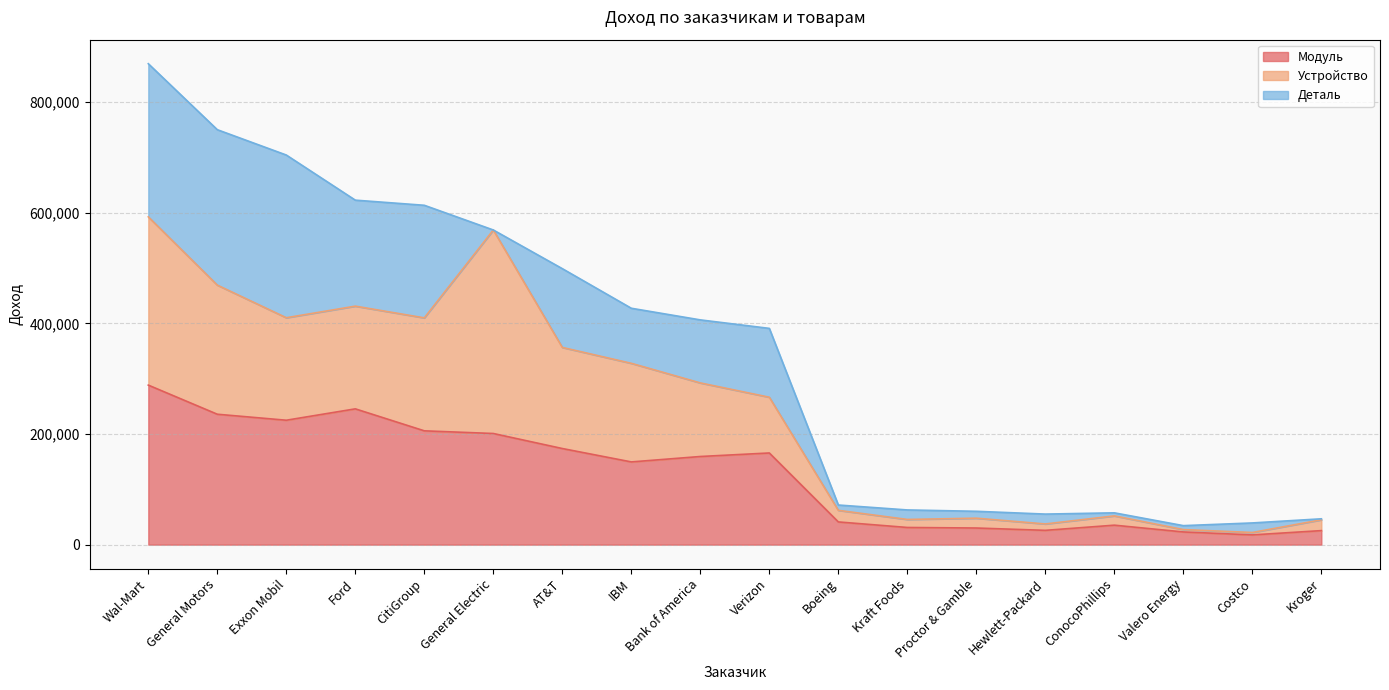

At which category is the sum across all series the highest?

Wal-Mart